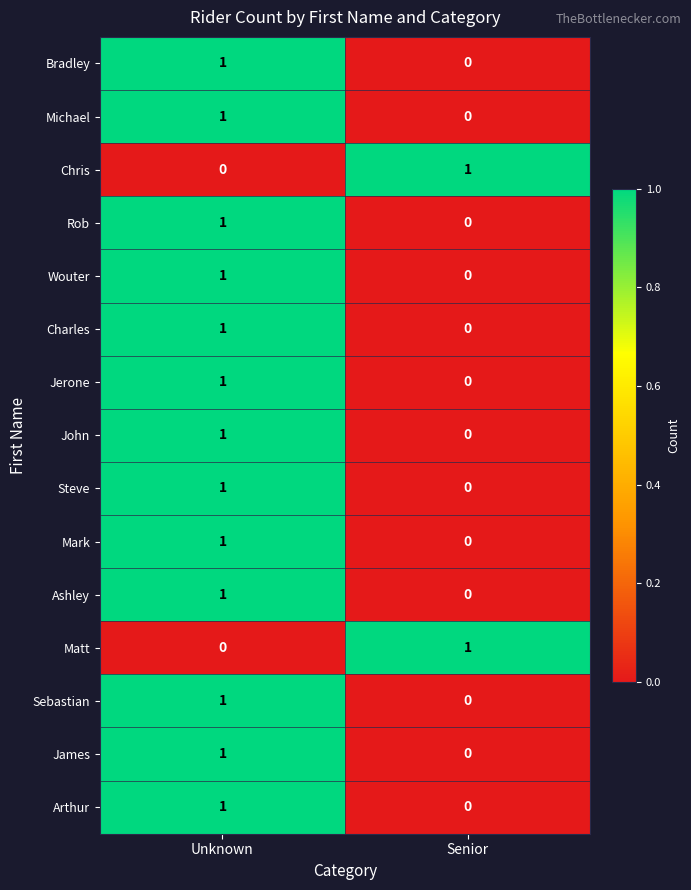

At which category is the sum across all series the highest?

Unknown